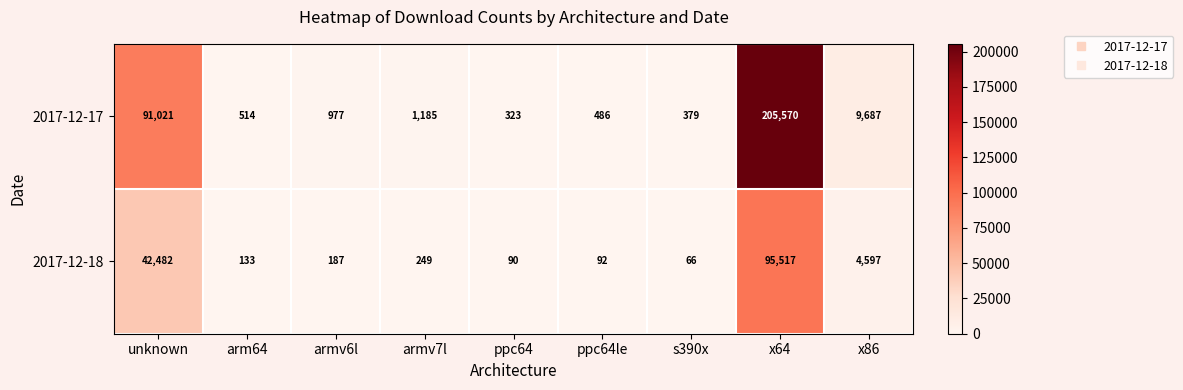

What is the difference between the 2017-12-18 values at x86 and armv6l?

4410